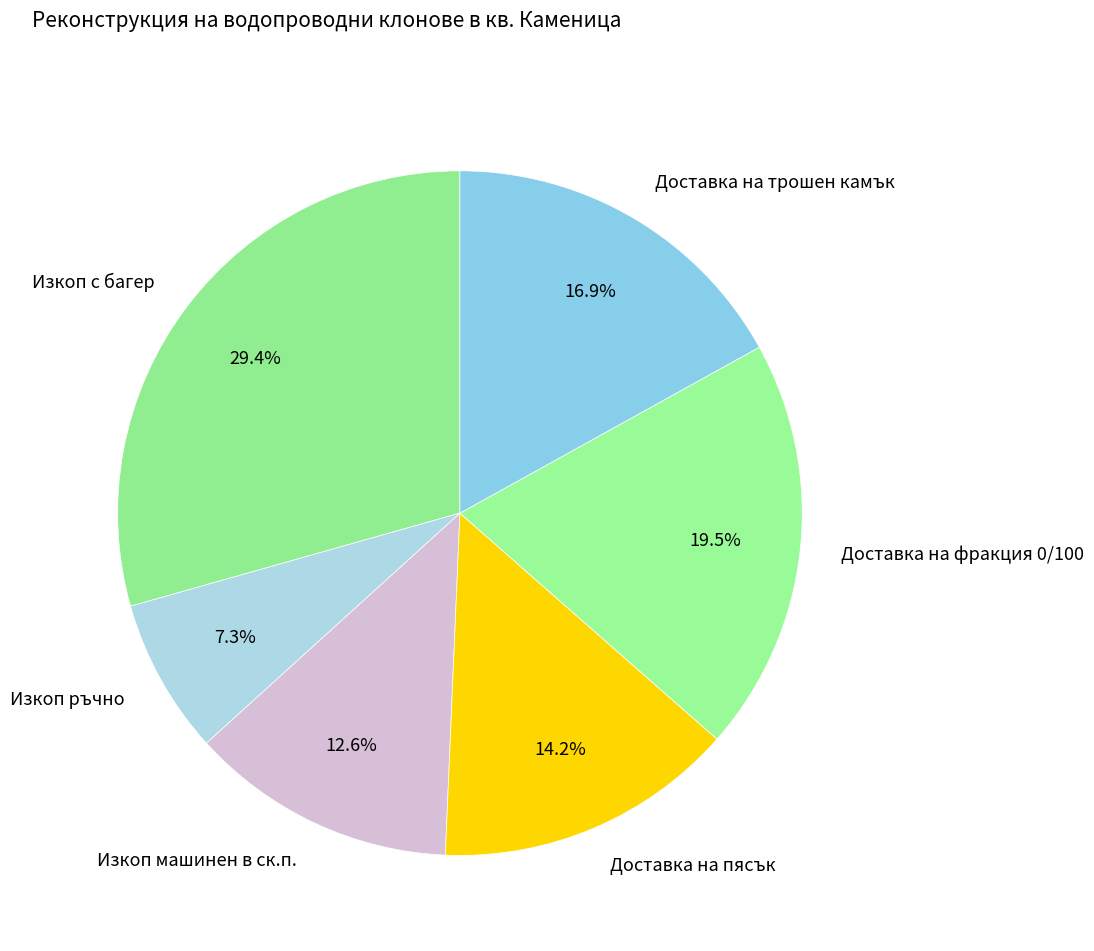

Does Доставка на пясък account for over 50% of the chart?

No